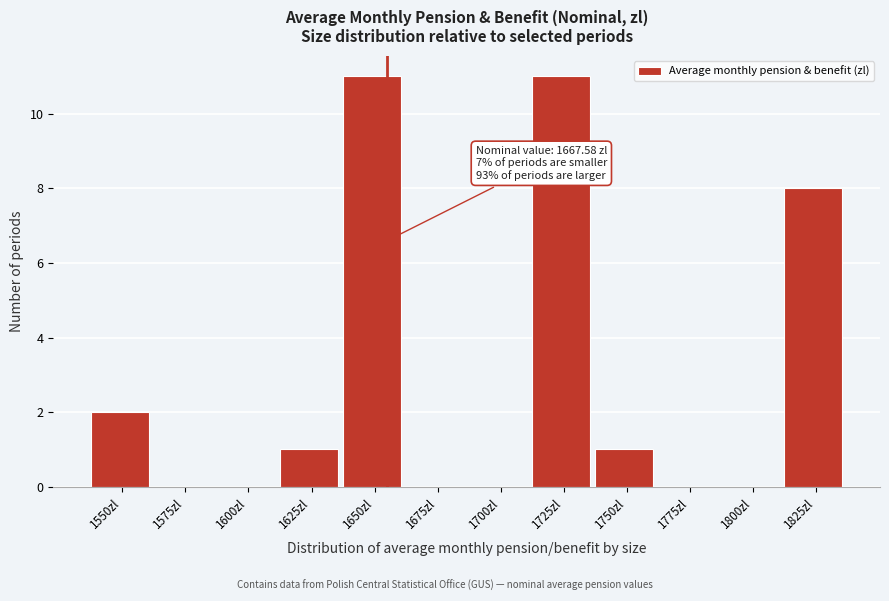

Reading left to right, list all the values displayed in this chart.

1550zl=2	1575zl=0	1600zl=0	1625zl=1	1650zl=11	1675zl=0	1700zl=0	1725zl=11	1750zl=1	1775zl=0	1800zl=0	1825zl=8